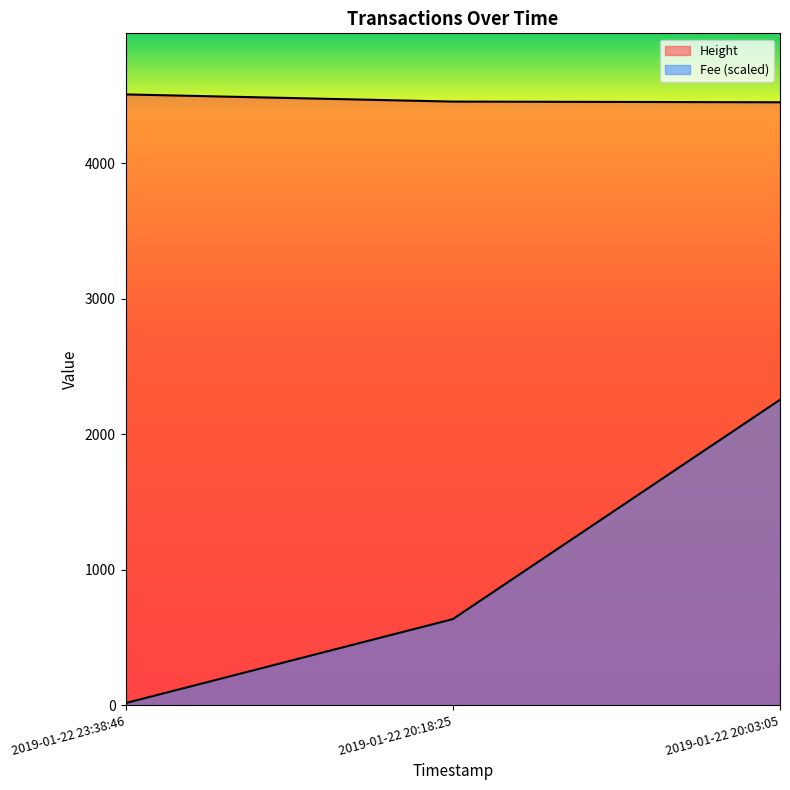

At which category does the chart reach its peak across all series?

2019-01-22 23:38:46